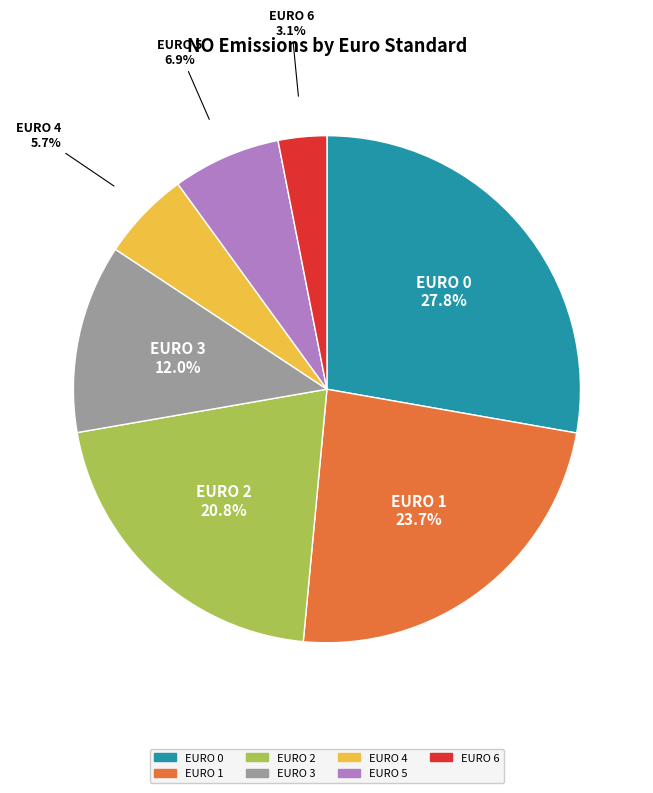

What percentage do EURO 6 and EURO 4 together represent?

8.8%